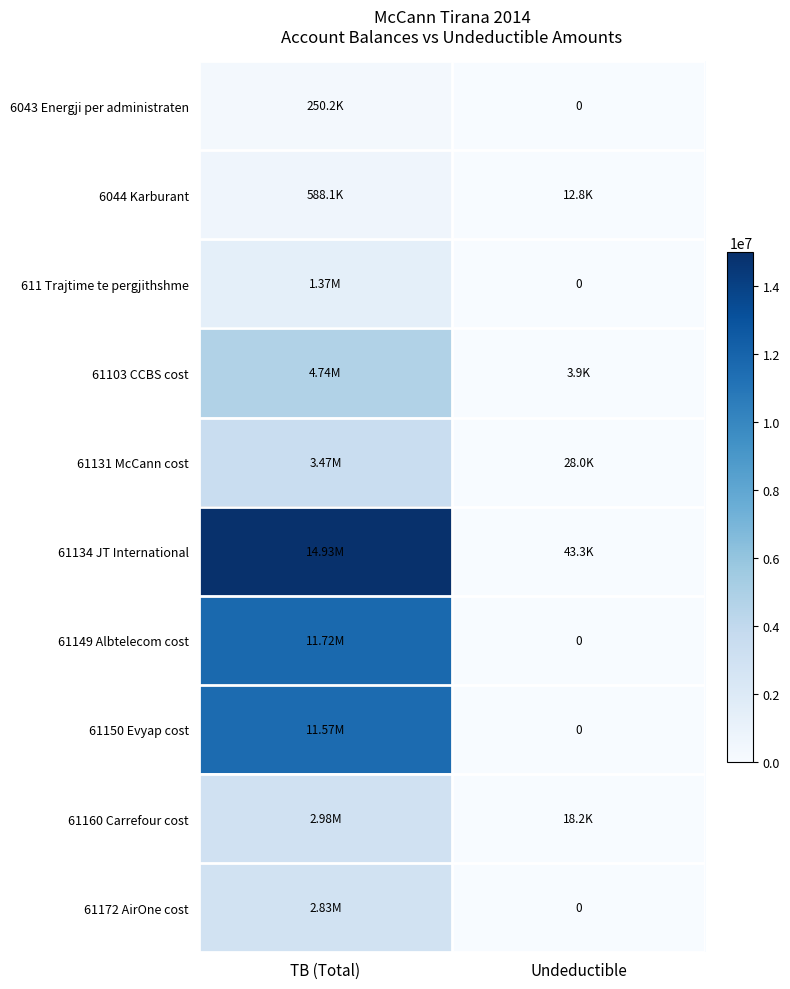

Count the number of data series in this chart.

10